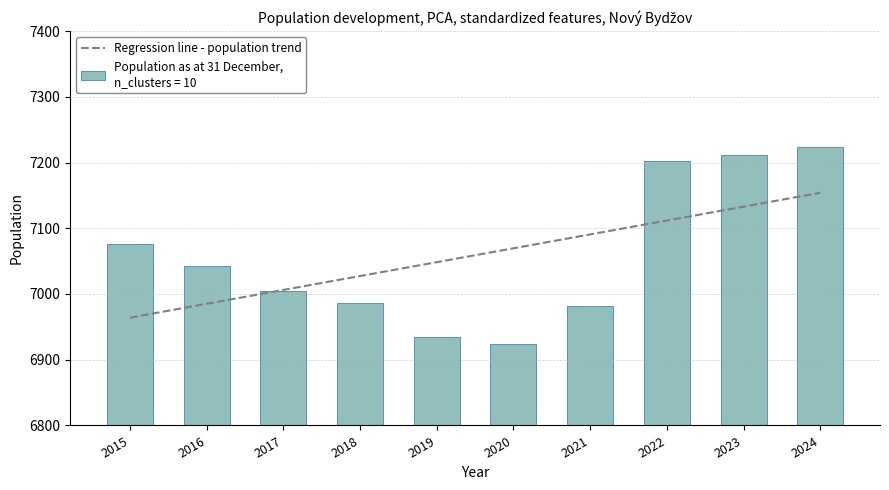

The chart shows a value of 1782 at 2020. True or false?

False